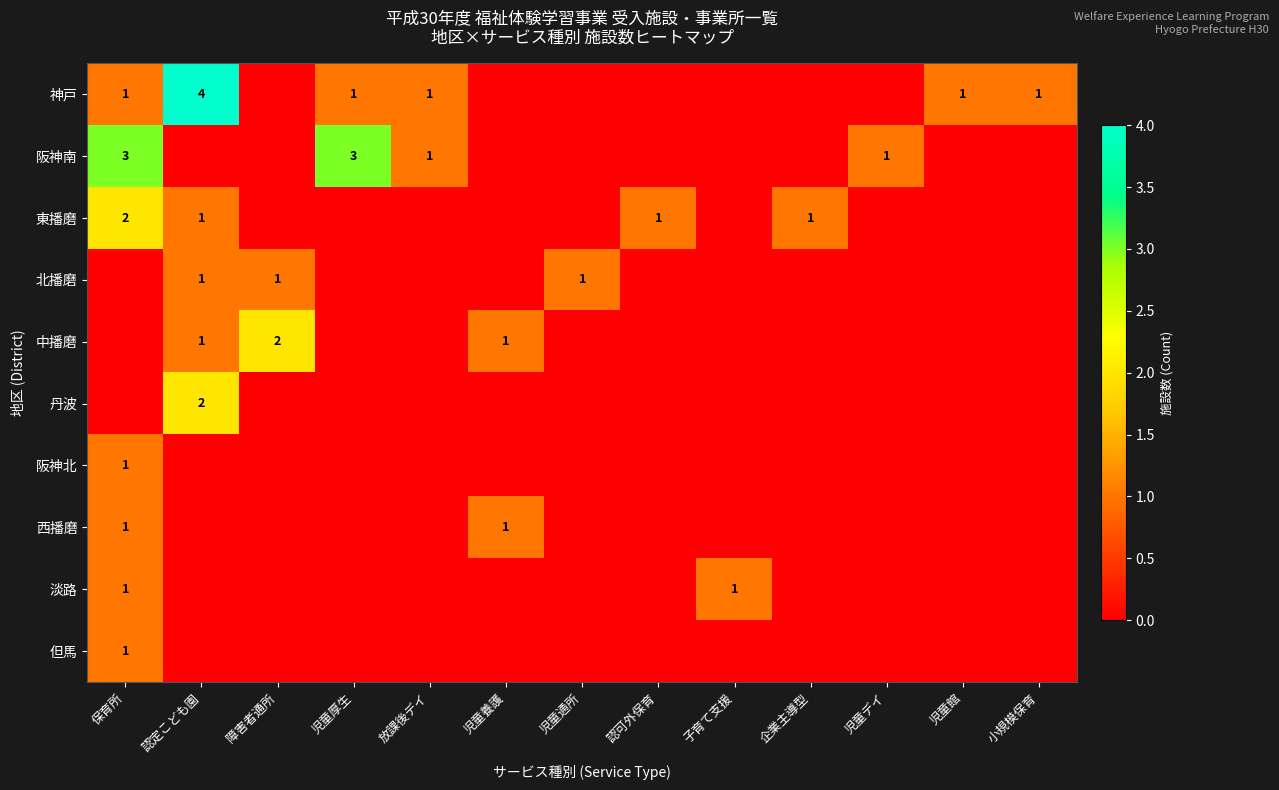

The 神戸 series shows 4 at 認定こども園. True or false?

True